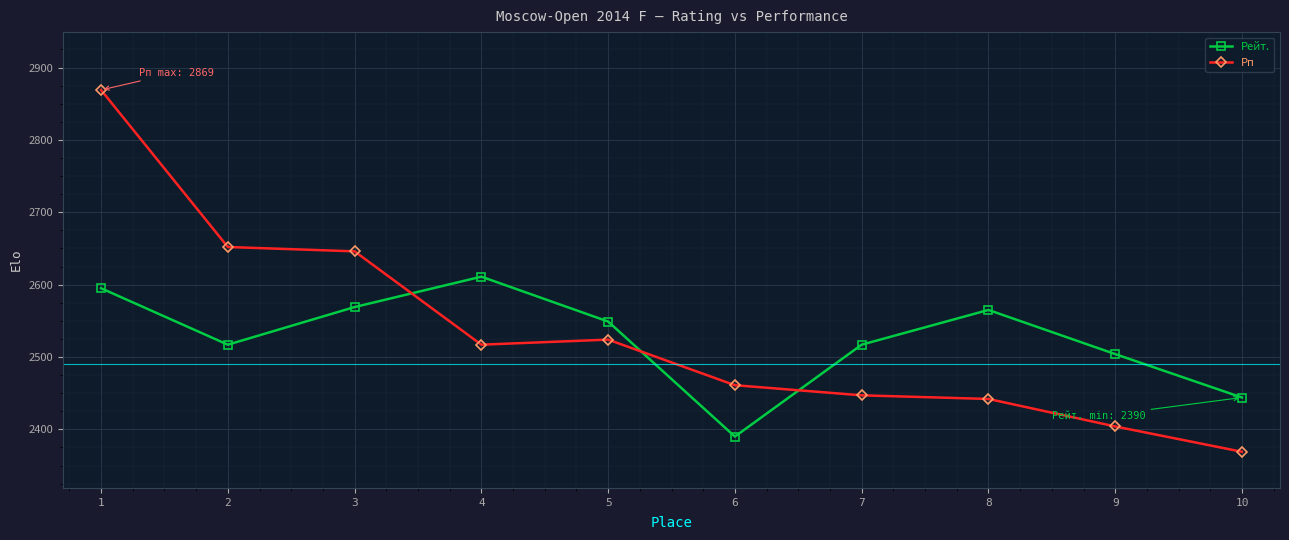

True or false: Рп and Рейт. cross at least once.

True